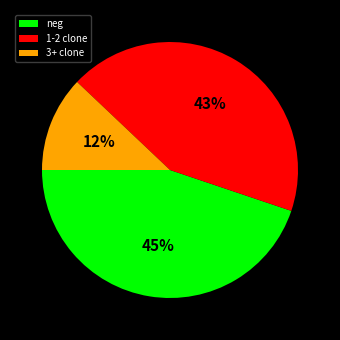

Do 3+ clone and 1-2 clone together represent more than half of the pie?

Yes